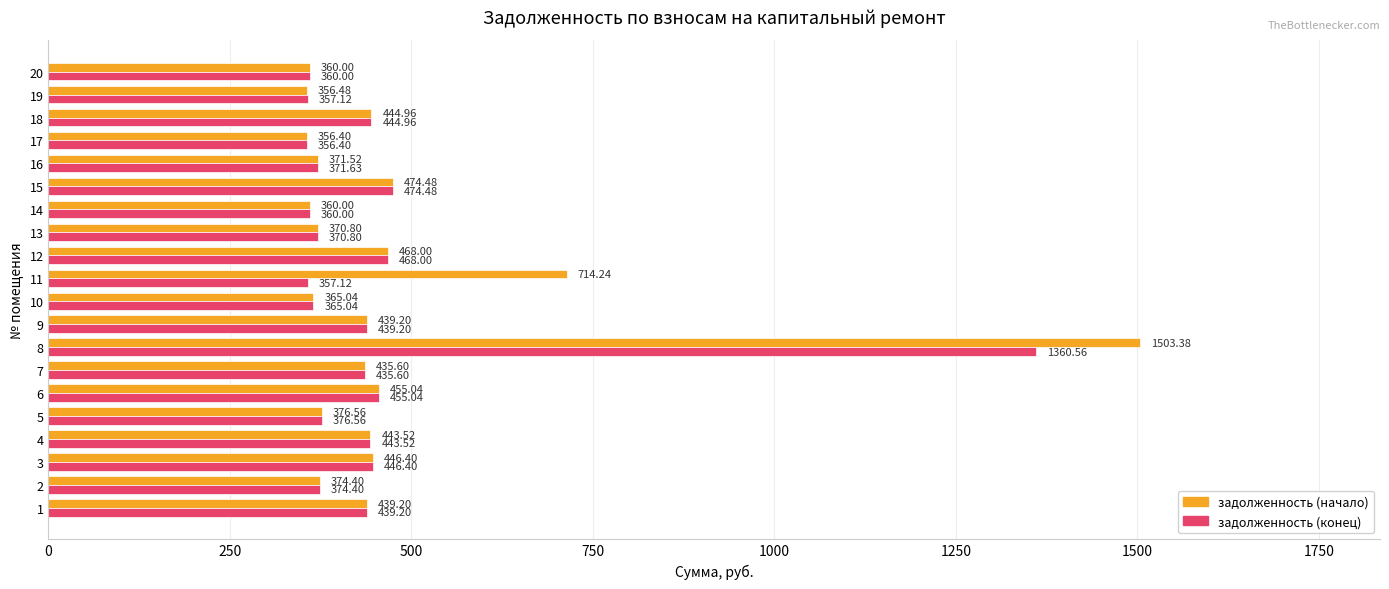

Is the value of задолженность (конец) at 17 greater than the value of задолженность (начало) at 19?

No